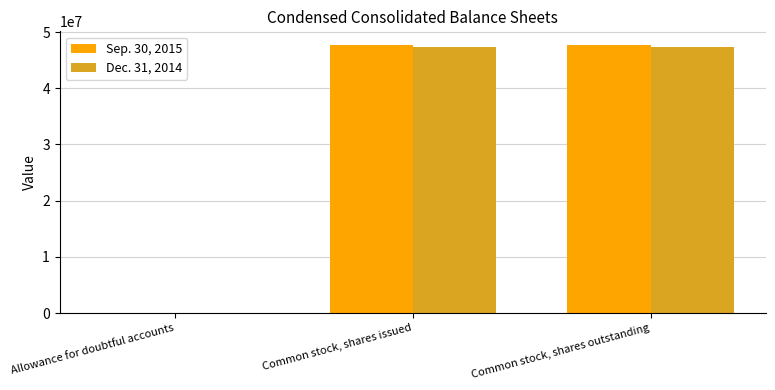

Does the chart contain stacked bars?

No